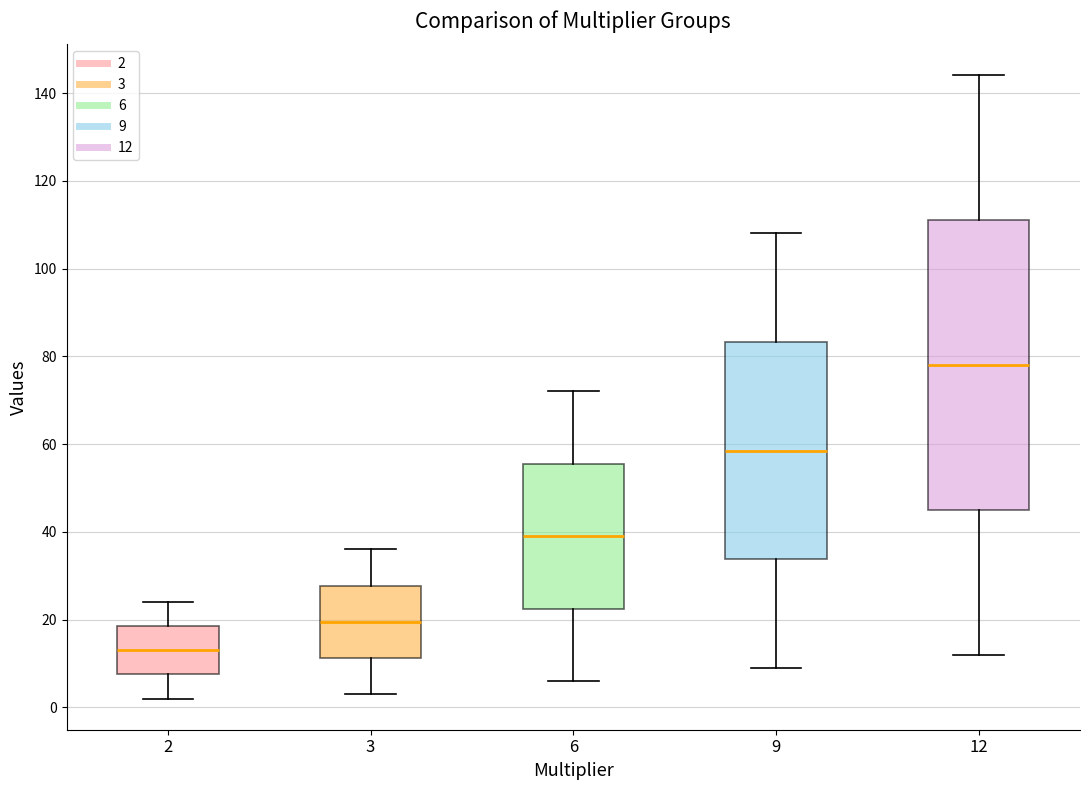

Where does the median line of the box at x = 3 sit on the y-axis? The values are not printed on the chart, so give them approximately, as read against the axis.

20